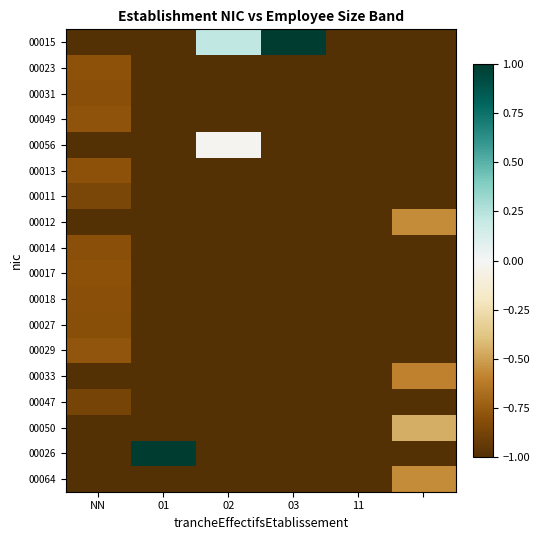

List the series in order of their peak value, highest first.

00015, 00026, 00056, 00050, 00012, 00064, 00033, 00029, 00049, 00023, 00013, 00017, 00014, 00018, 00031, 00027, 00011, 00047